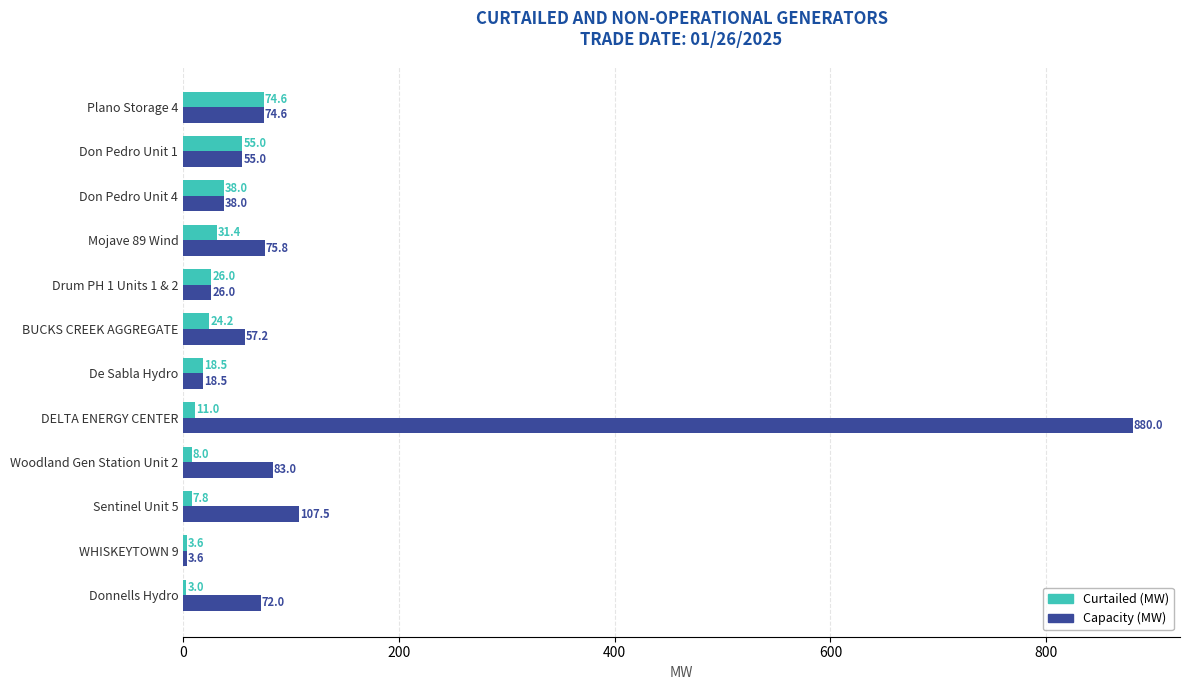

Where is Capacity (MW) nearest to the value 441?

Sentinel Unit 5